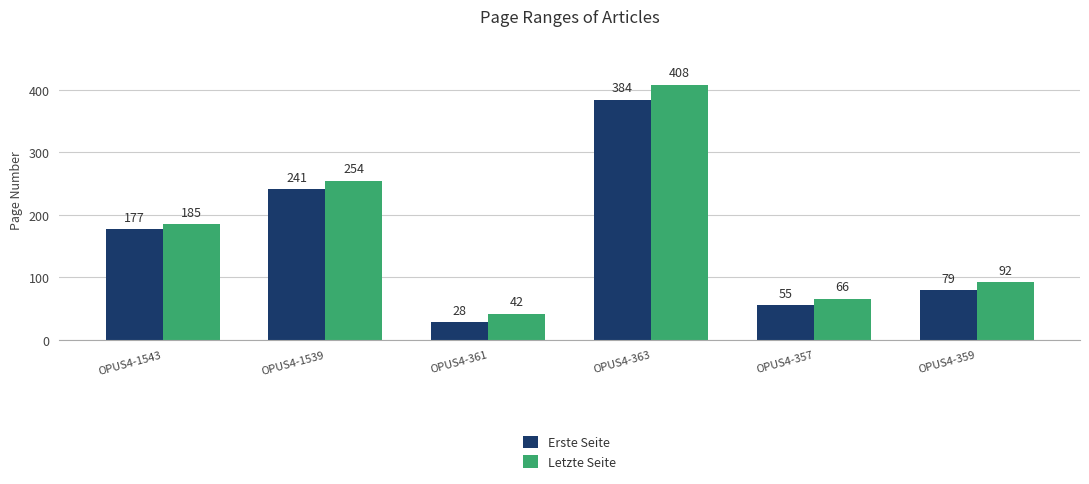

What is the average value of the Erste Seite series?

161